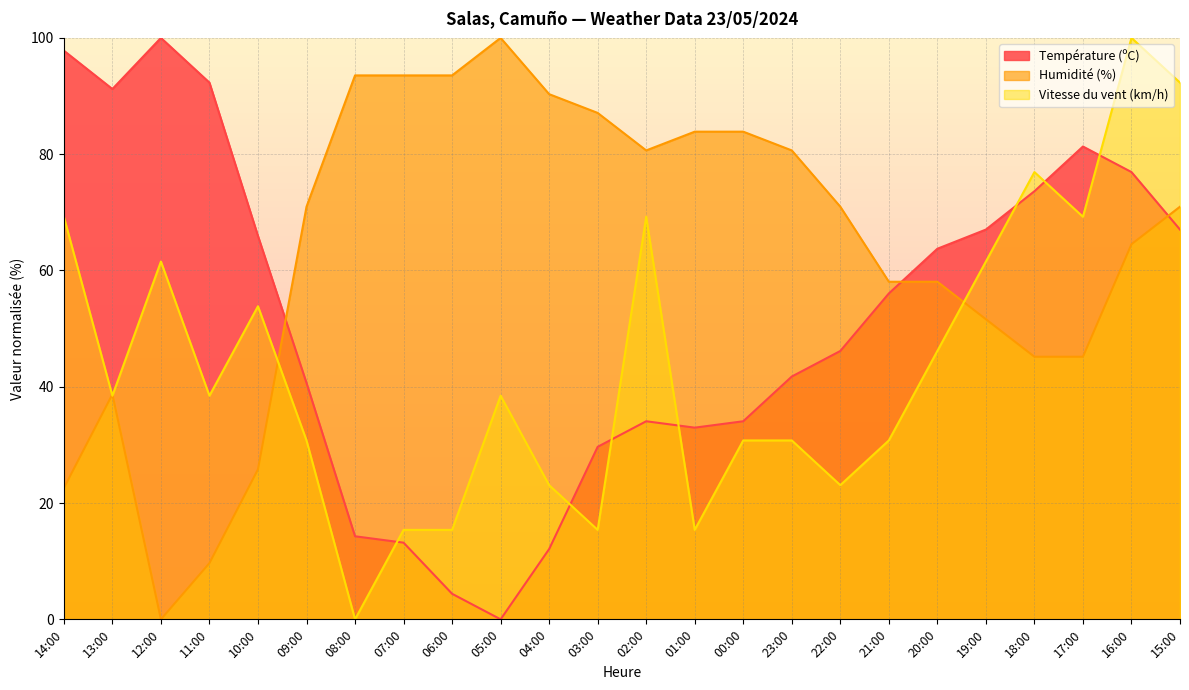

Which label corresponds to the smallest value in the chart?

05:00